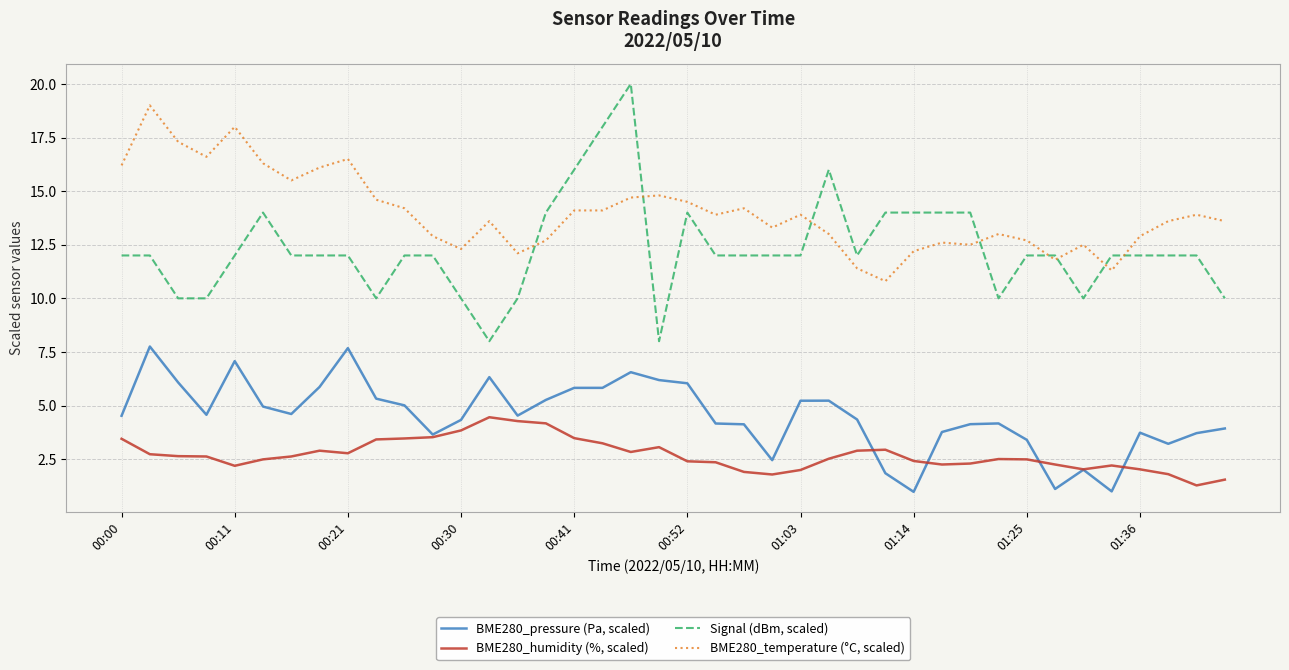

True or false: BME280_pressure (Pa, scaled) and BME280_temperature (°C, scaled) intersect in this chart.

False